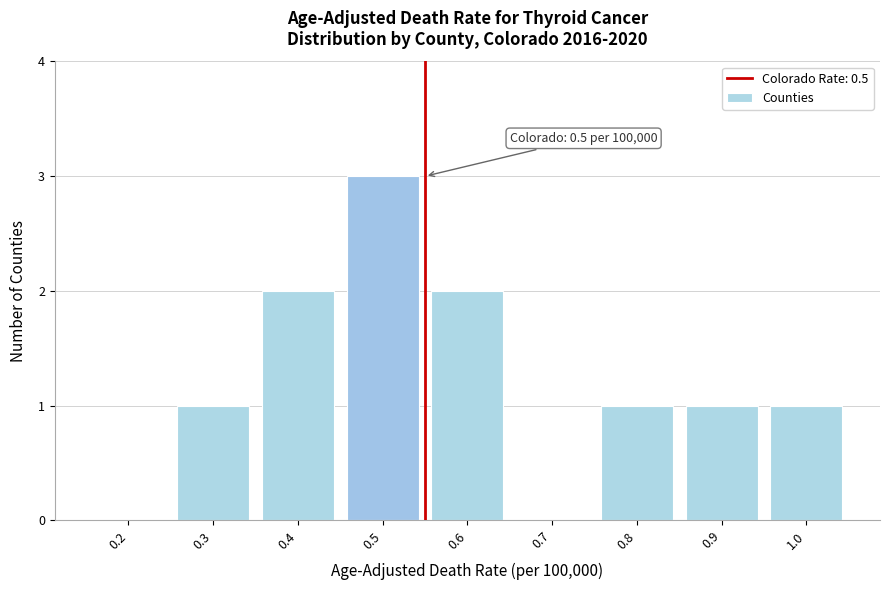

Reading left to right, what are all the values shown in this chart?

0.2=0	0.3=1	0.4=2	0.5=3	0.6=2	0.7=0	0.8=1	0.9=1	1.0=1